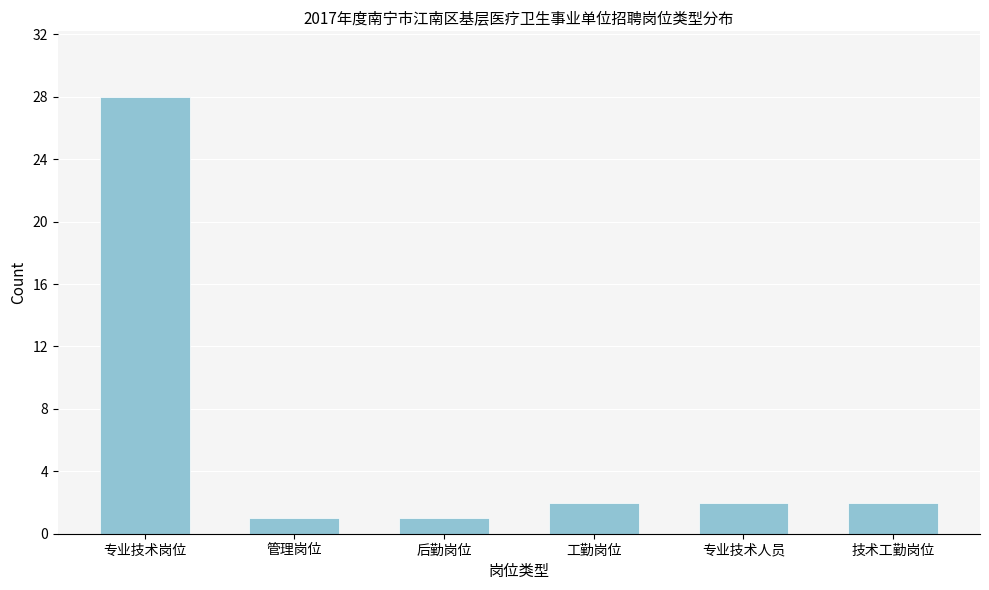

Reading left to right, what are all the values shown in this chart?

28	1	1	2	2	2